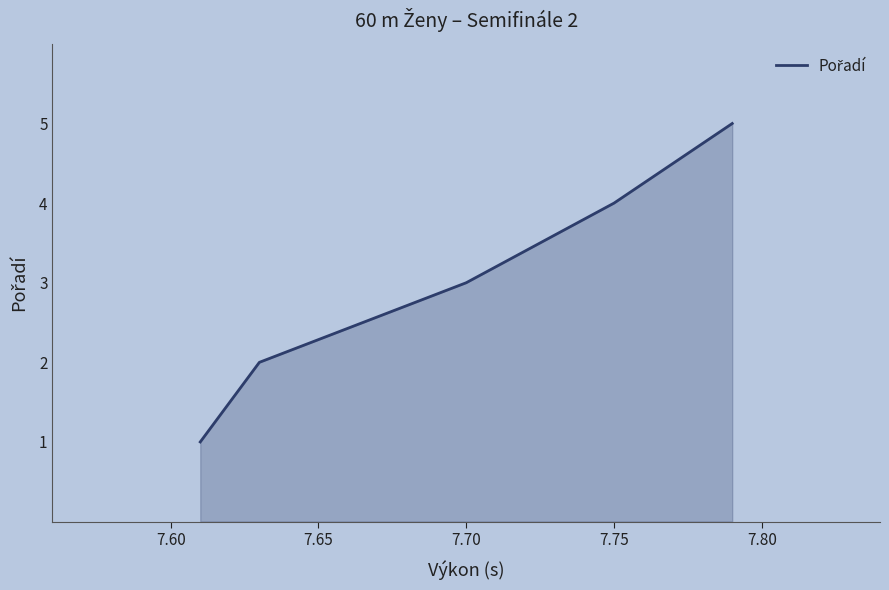

What is the sum of all values?

15